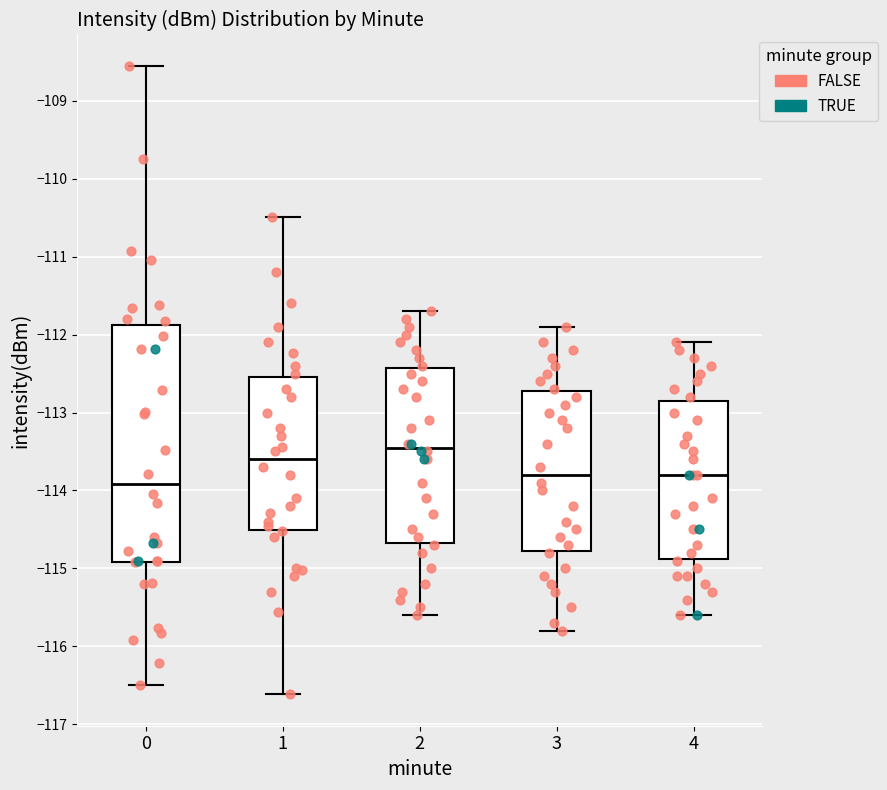

Where does the lower whisker of the box at x = 0 end on the y-axis? The values are not printed on the chart, so give them approximately, as read against the axis.

-116.5